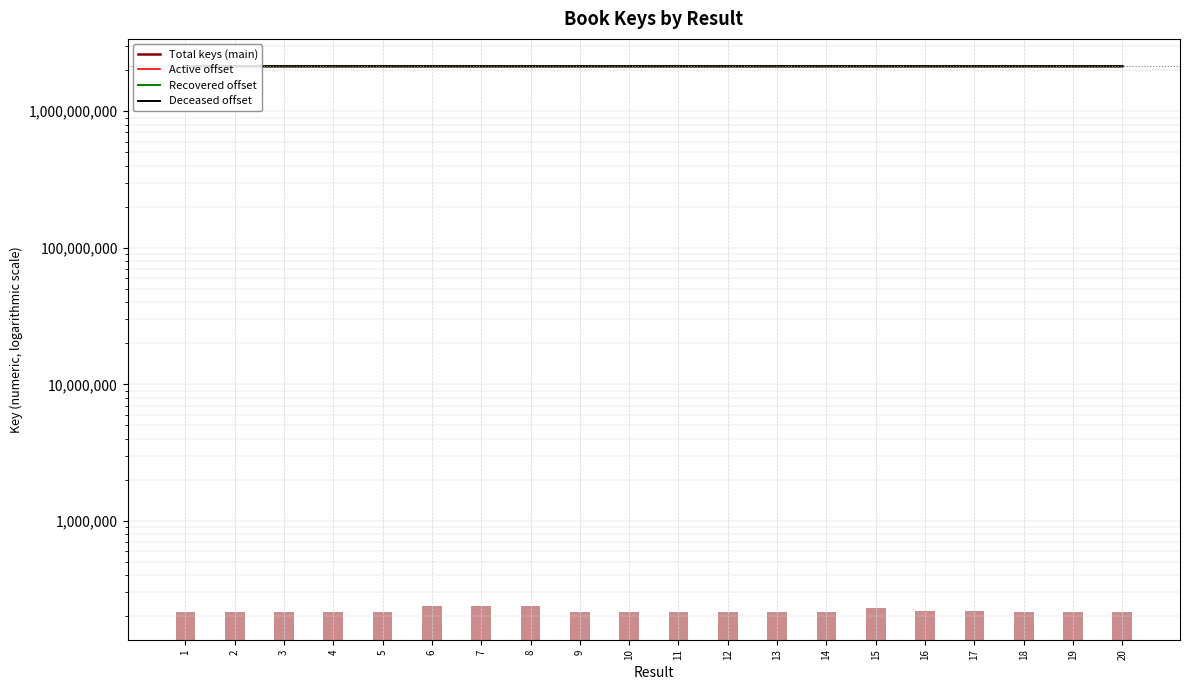

Count the number of categories in the chart.

20